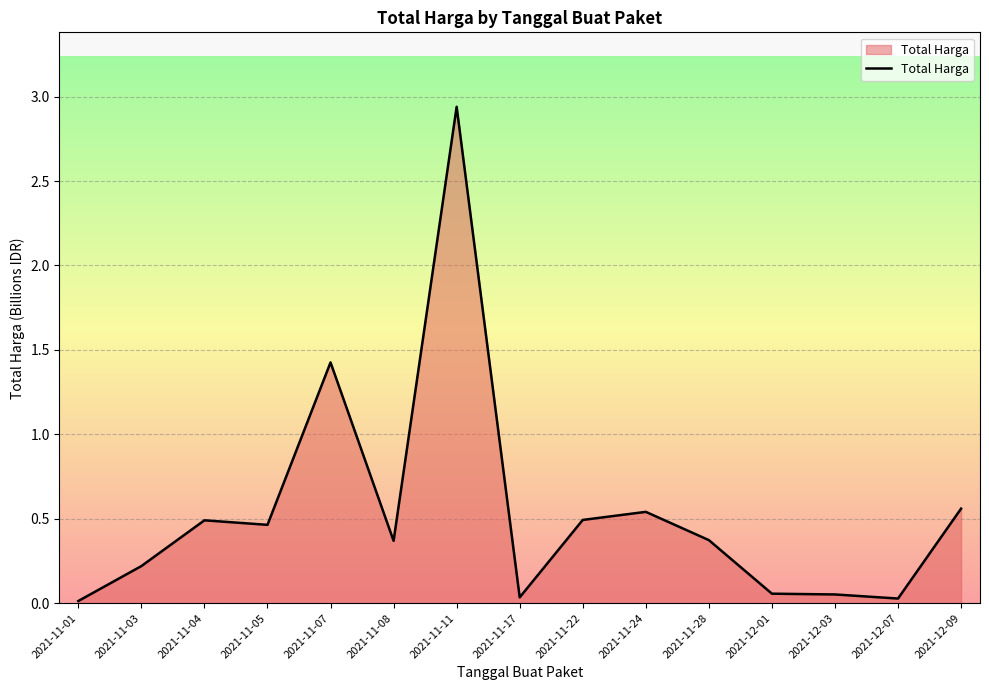

Which label corresponds to the largest value in the chart?

2021-11-11